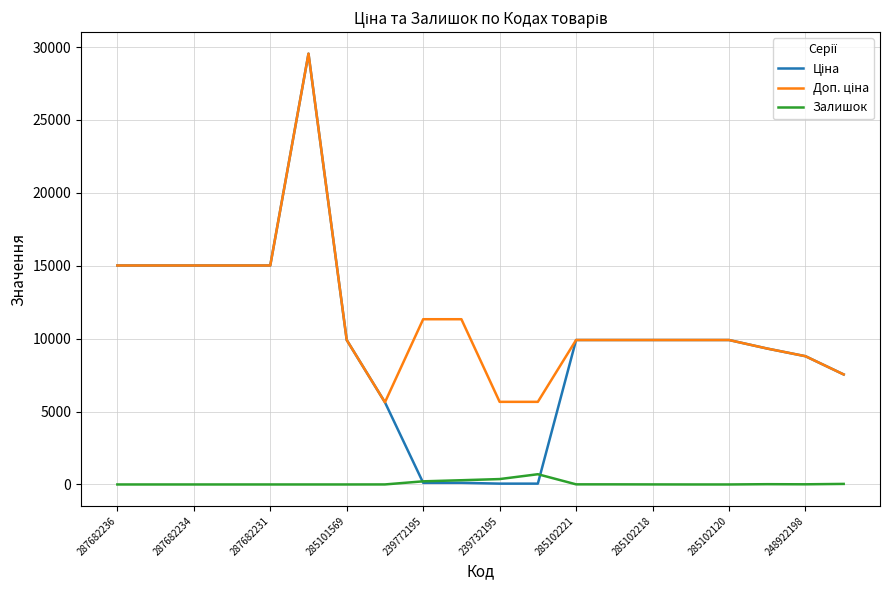

What is the greatest value displayed?

29548.9